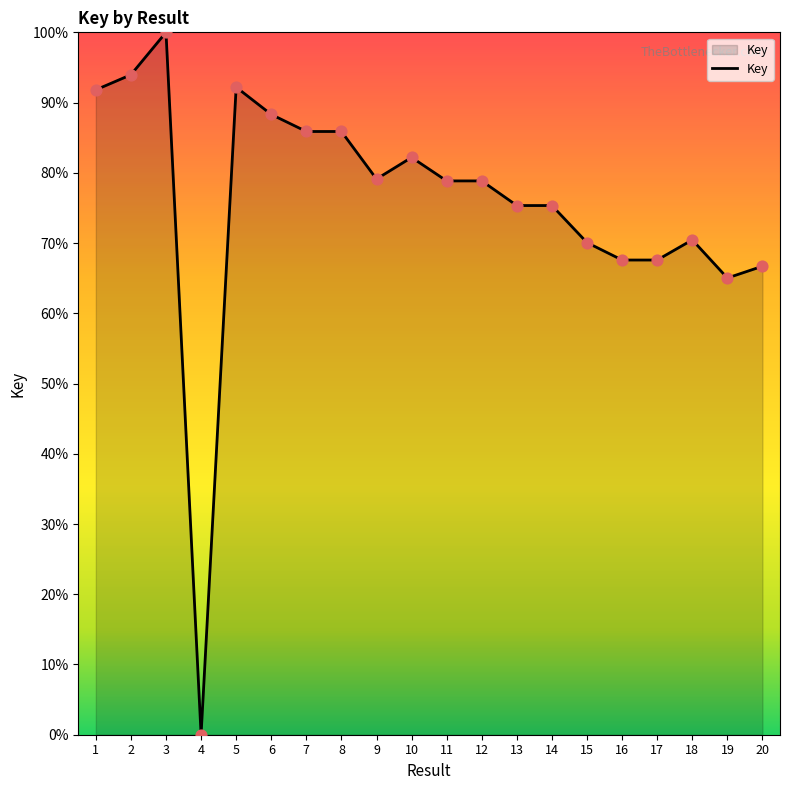

What is the ratio of the value at 18 to the value at 19?

1.1